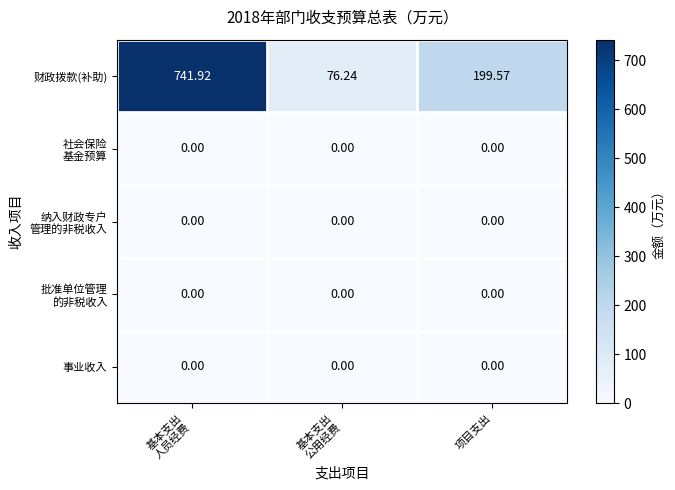

What is the total value across all series at 基本支出
公用经费?

76.2